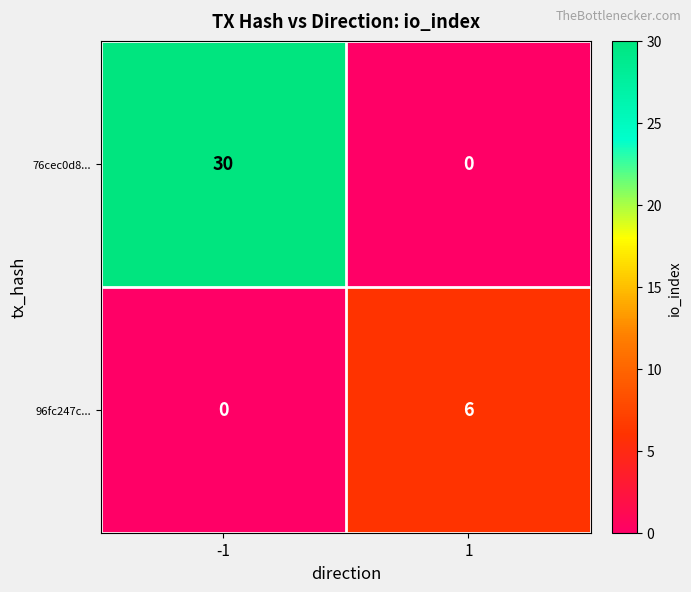

What is the average value of the 96fc247c... series?

3